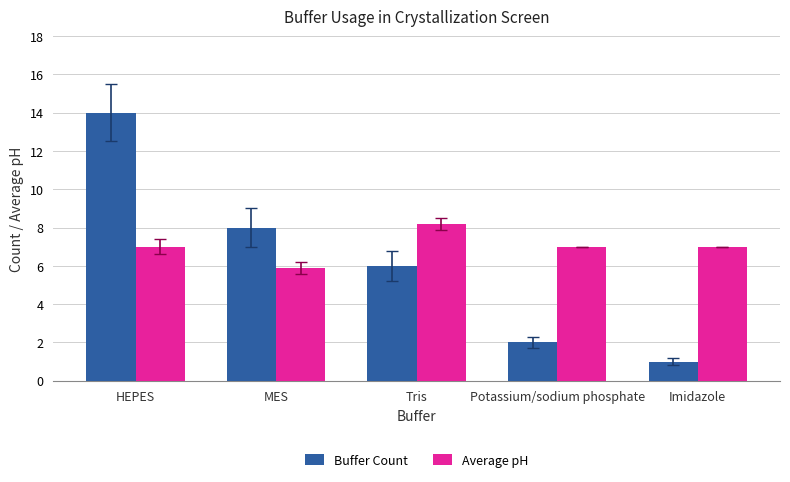

What position from the right is Potassium/sodium phosphate?

2